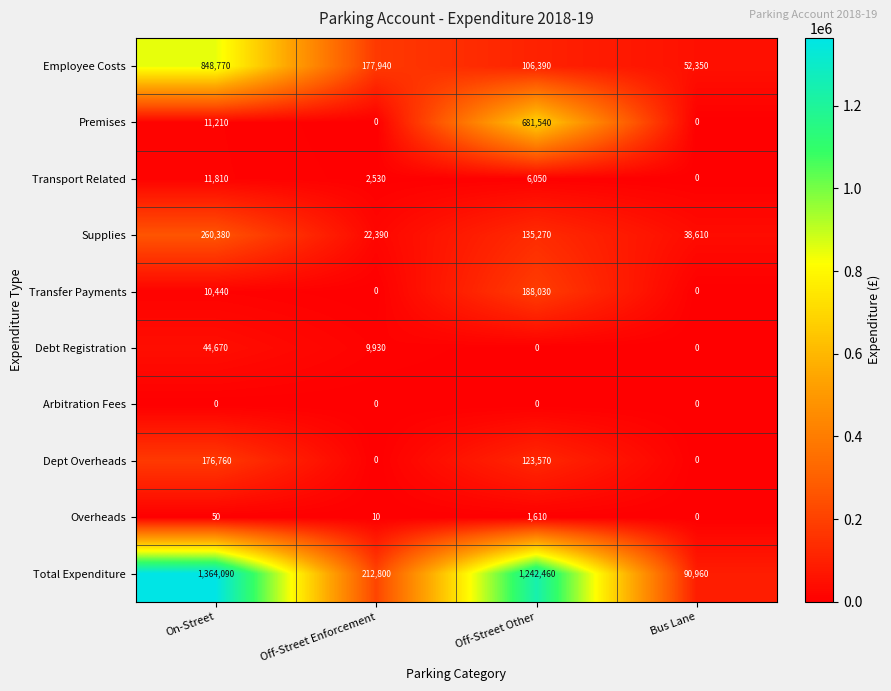

How many categories are shown in the chart?

4